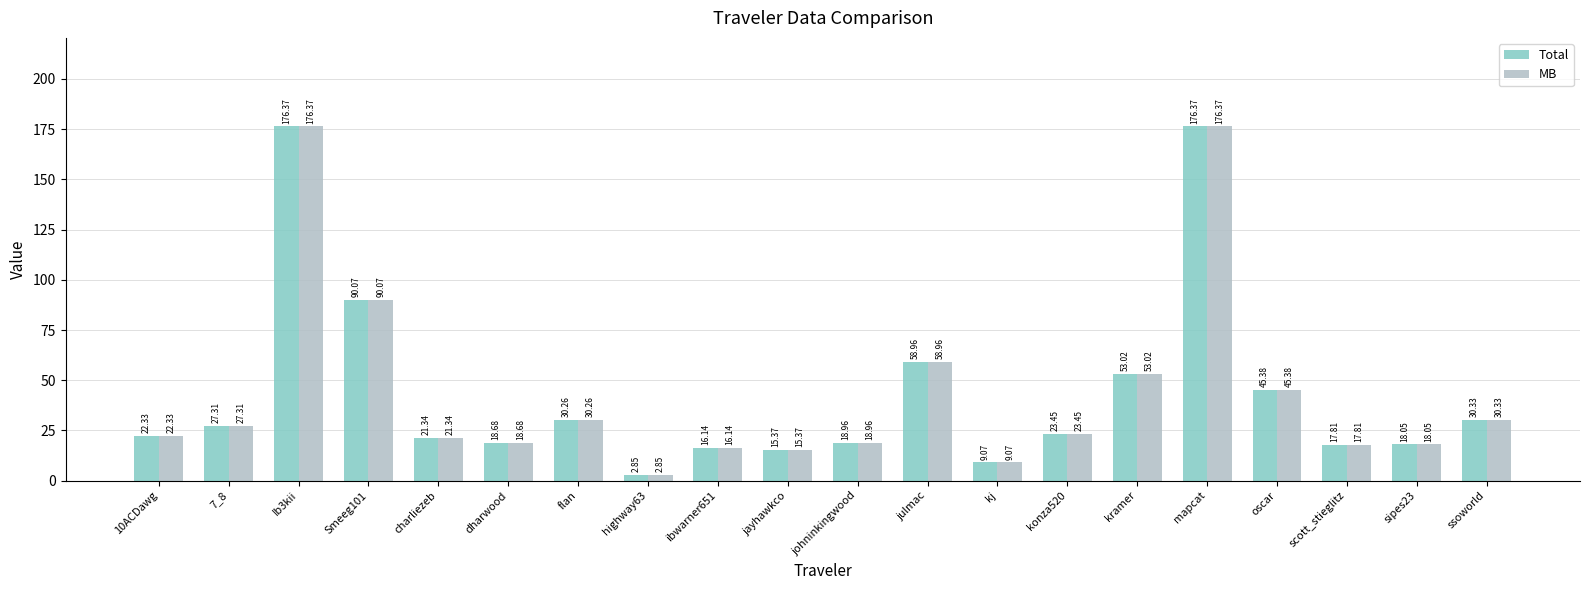

Is the value of Total at julmac greater than the value of MB at jayhawkco?

Yes